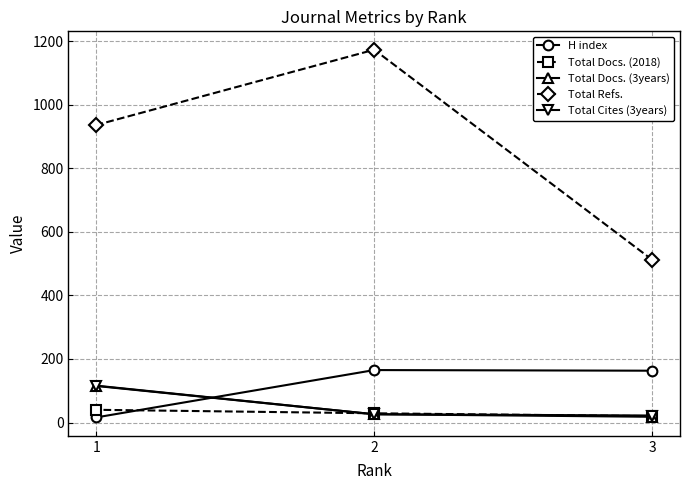

Which has a higher value, 1 or 3?

3